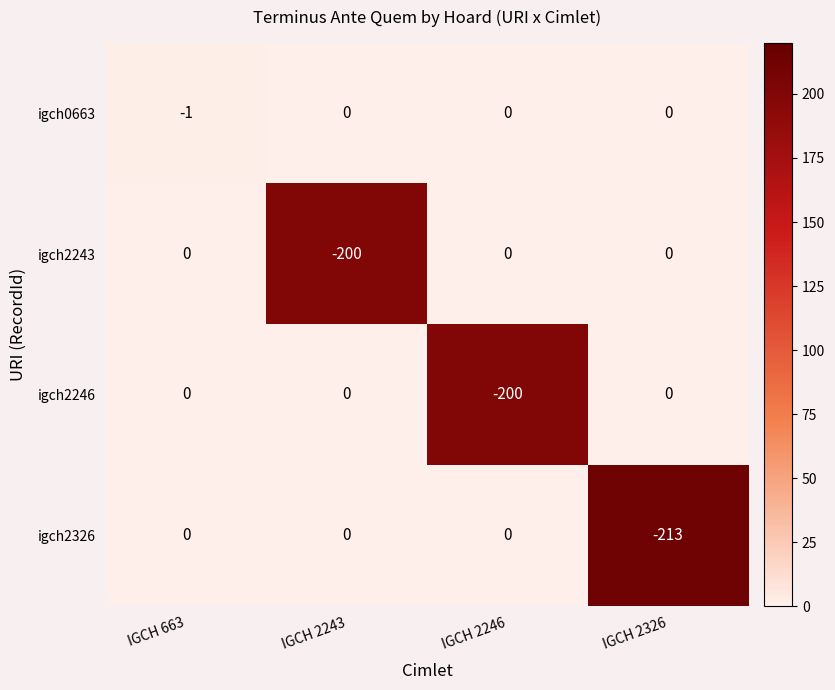

What value does the igch2243 series have at IGCH 2243?

-200